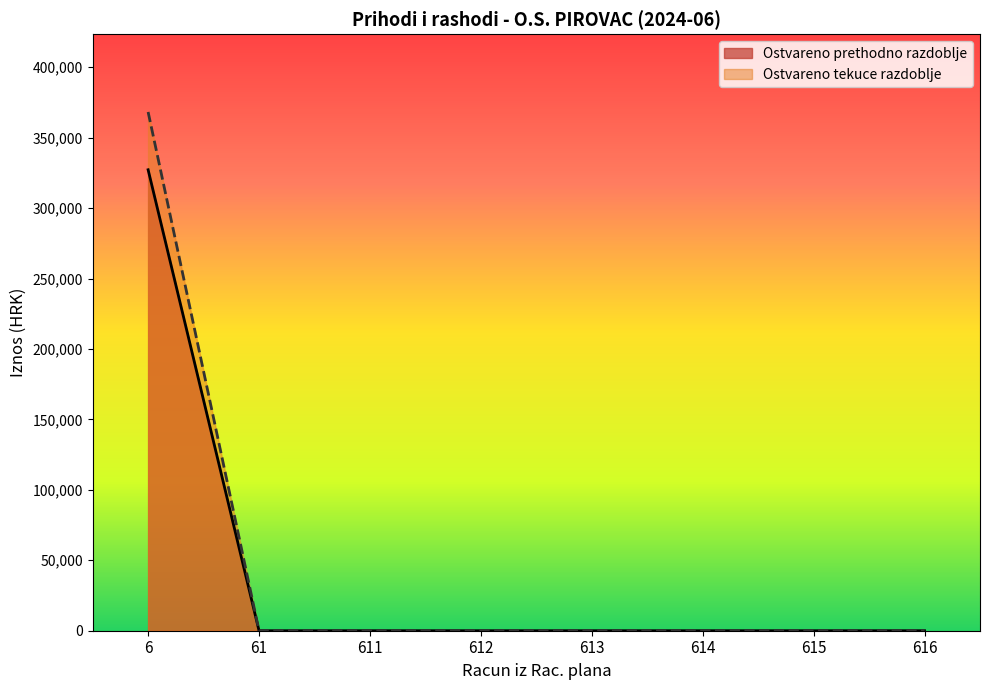

How many lines are shown in the chart?

2